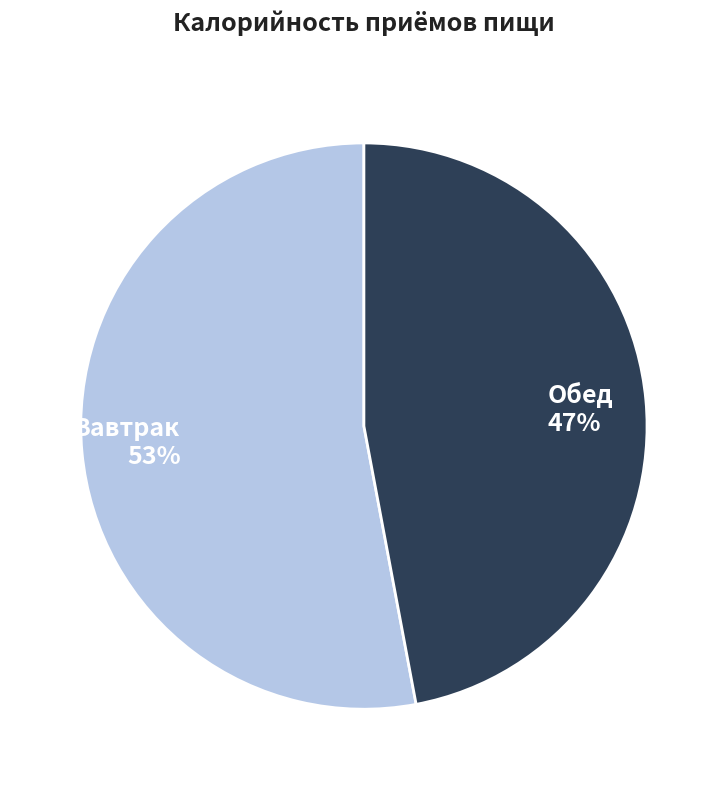

Combined, do Обед and Завтрак account for over 50%?

Yes